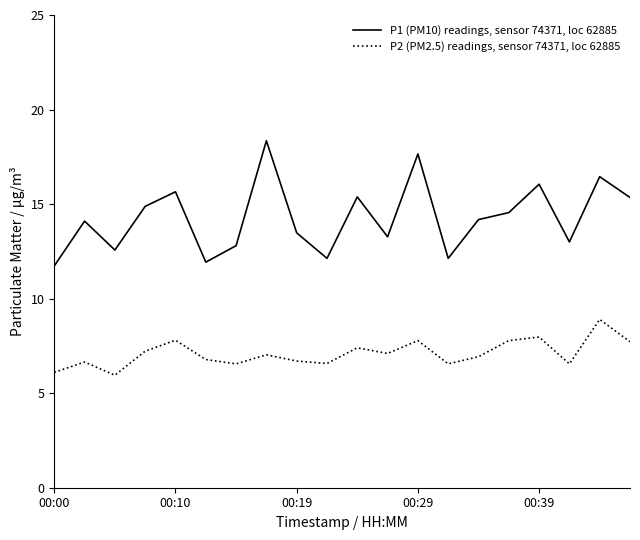

Which series has the largest range (max minus min)?

P1 (PM10) readings, sensor 74371, loc 62885